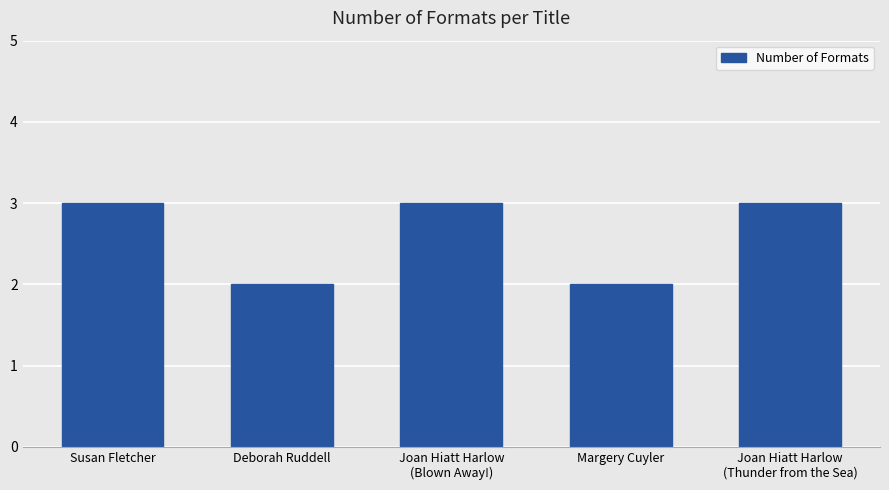

What is the sum of the values at Joan Hiatt Harlow
(Thunder from the Sea) and Margery Cuyler?

5